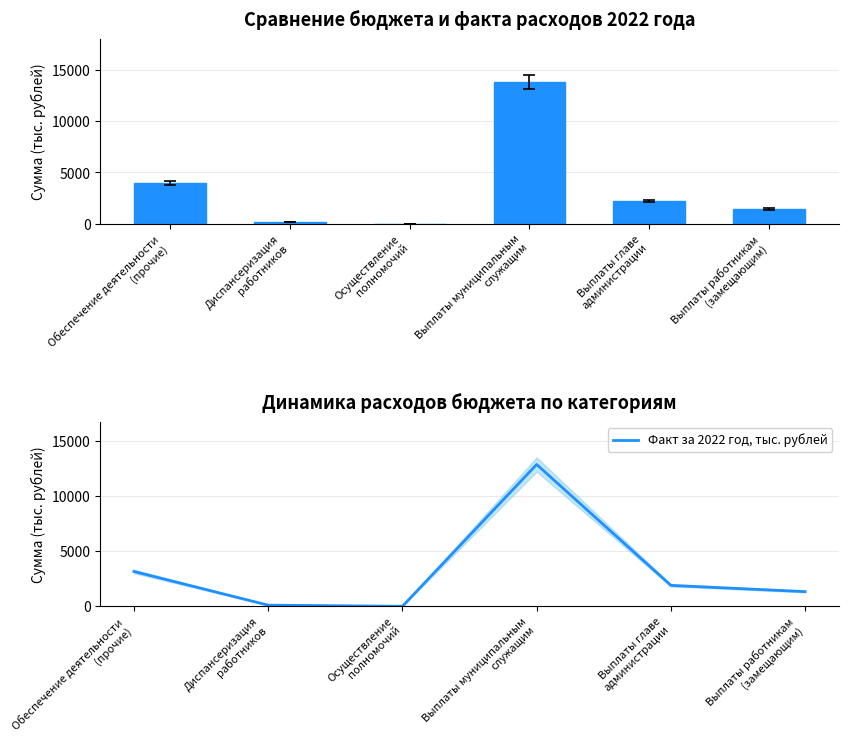

Rank the series at Выплаты работникам
(замещающим) from highest to lowest value.

Бюджет 2022 года, тыс. рублей, Факт за 2022 год, тыс. рублей